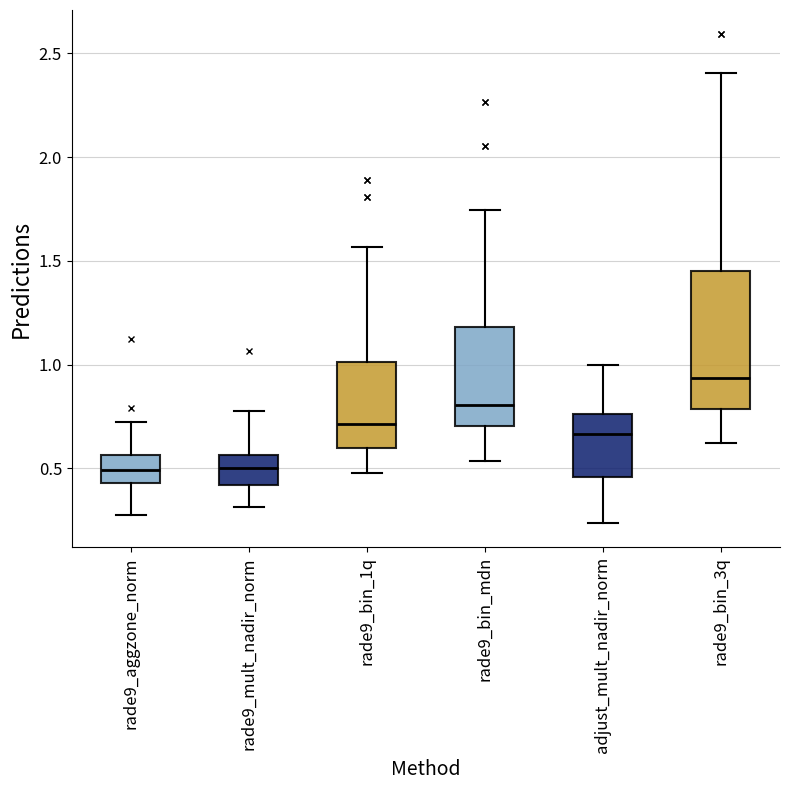

Reading left to right, transcribe this box plot: for each box, give where its median line is, the range the box spans, and where its two whiskers end, as read against the y-axis. The values are not printed on the chart, so give them approximately, as read against the axis.

rade9_aggzone_norm: median 0.50, box 0.45 to 0.55, whiskers 0.30 to 0.70
rade9_mult_nadir_norm: median 0.50, box 0.40 to 0.55, whiskers 0.30 to 0.80
rade9_bin_1q: median 0.70, box 0.60 to 1.00, whiskers 0.50 to 1.55
rade9_bin_mdn: median 0.80, box 0.70 to 1.20, whiskers 0.55 to 1.75
adjust_mult_nadir_norm: median 0.65, box 0.45 to 0.75, whiskers 0.25 to 1.00
rade9_bin_3q: median 0.95, box 0.80 to 1.45, whiskers 0.60 to 2.40